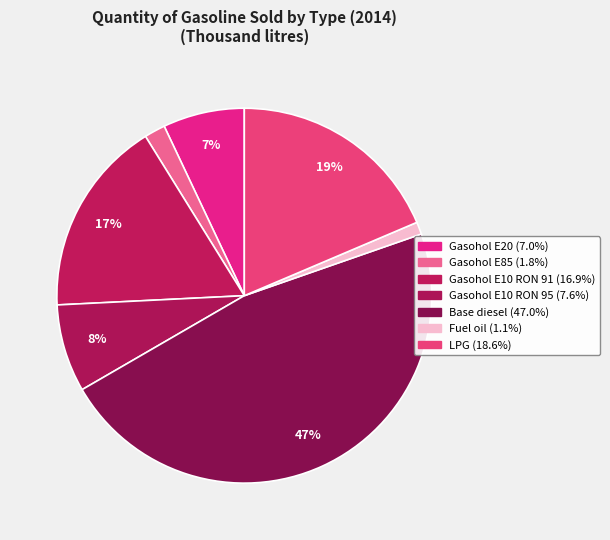

Count the number of slices in the pie.

7